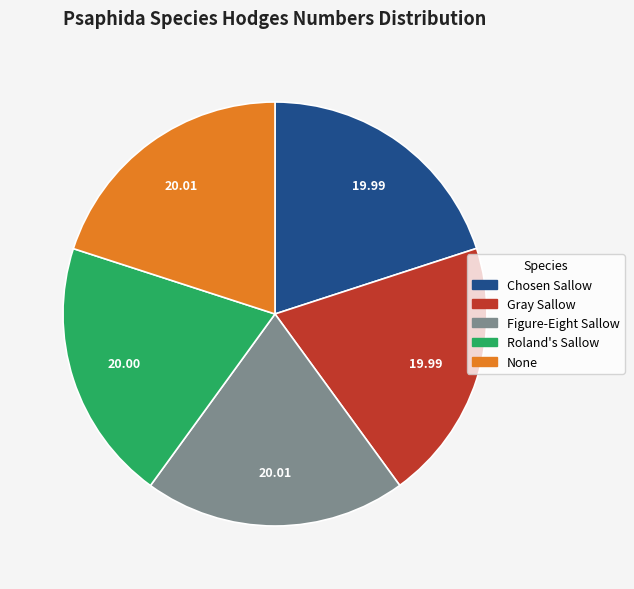

How many segments does this pie chart have?

5